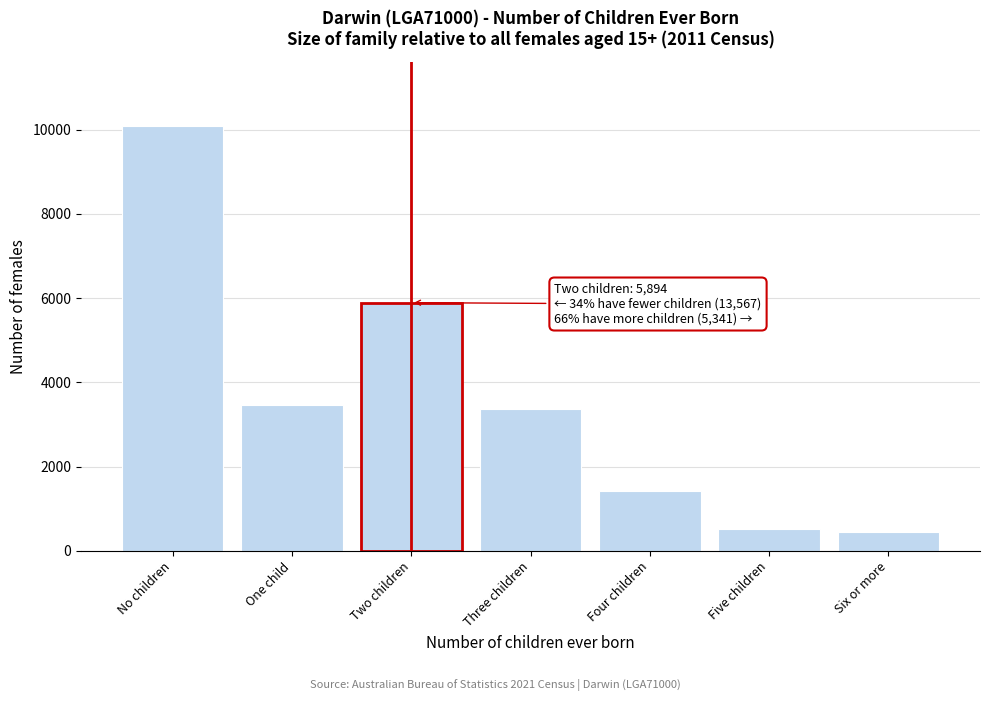

Reading right to left, what are all the values shown in this chart?

Six or more=450	Five children=528	Four children=1426	Three children=3363	Two children=5894	One child=3475	No children=10092